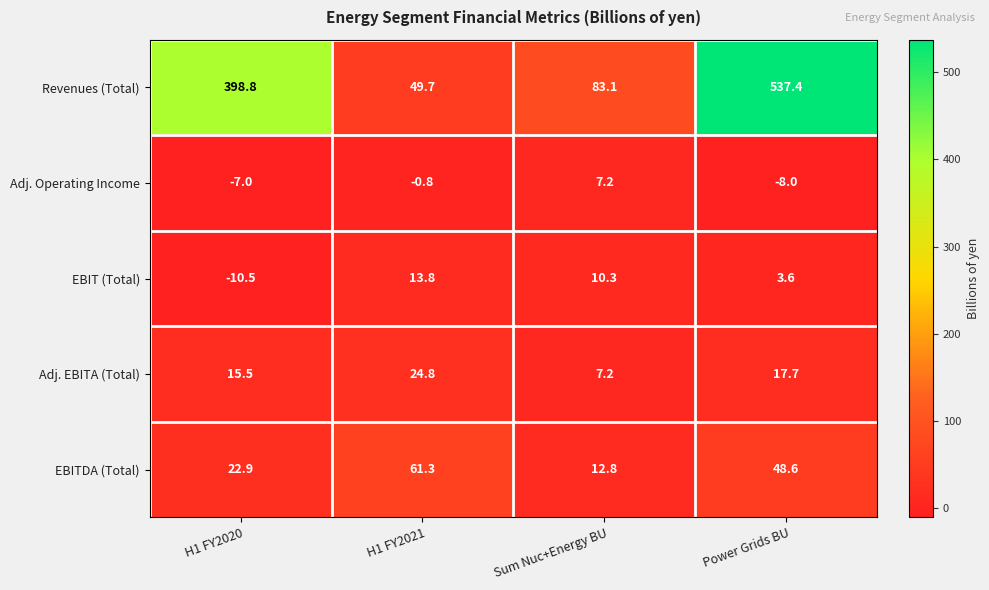

What is the difference between the second highest and second lowest values in the Adj. EBITA (Total) series?

2.2